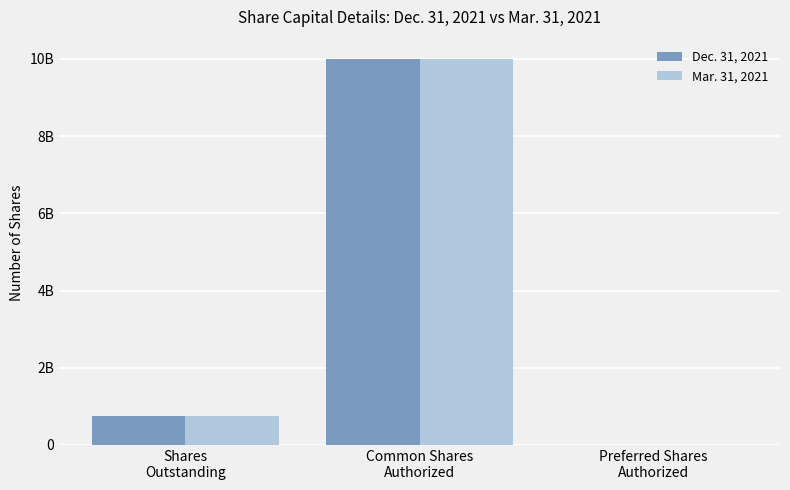

Is the value of Mar. 31, 2021 at Preferred Shares
Authorized greater than the value of Dec. 31, 2021 at Shares
Outstanding?

No